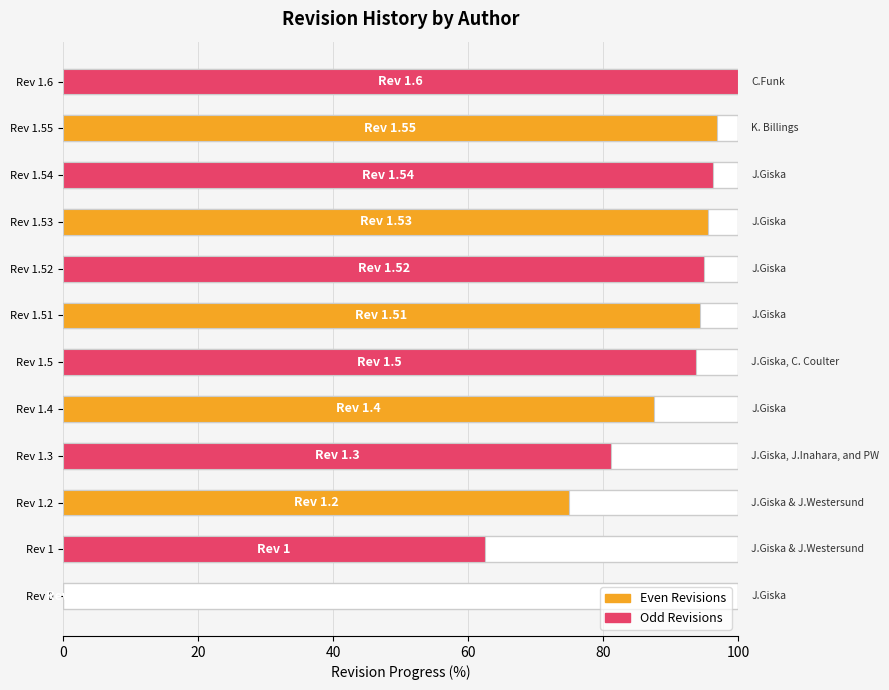

Rank the series by their maximum value, from highest to lowest.

Odd Revisions, Even Revisions